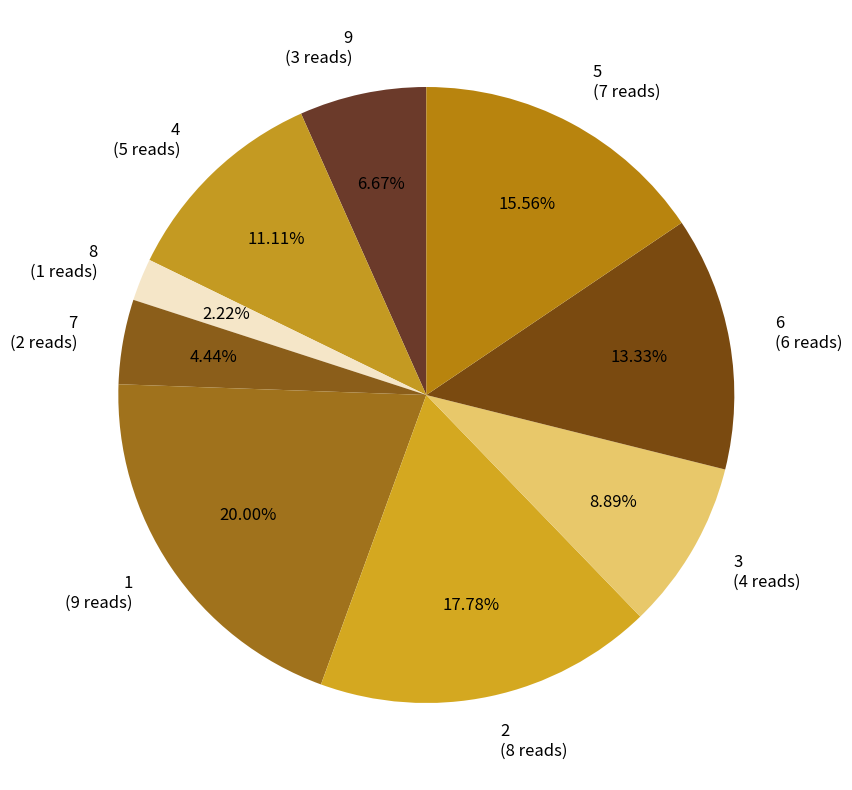

Is the sum of 6 and 8 greater than half?

No